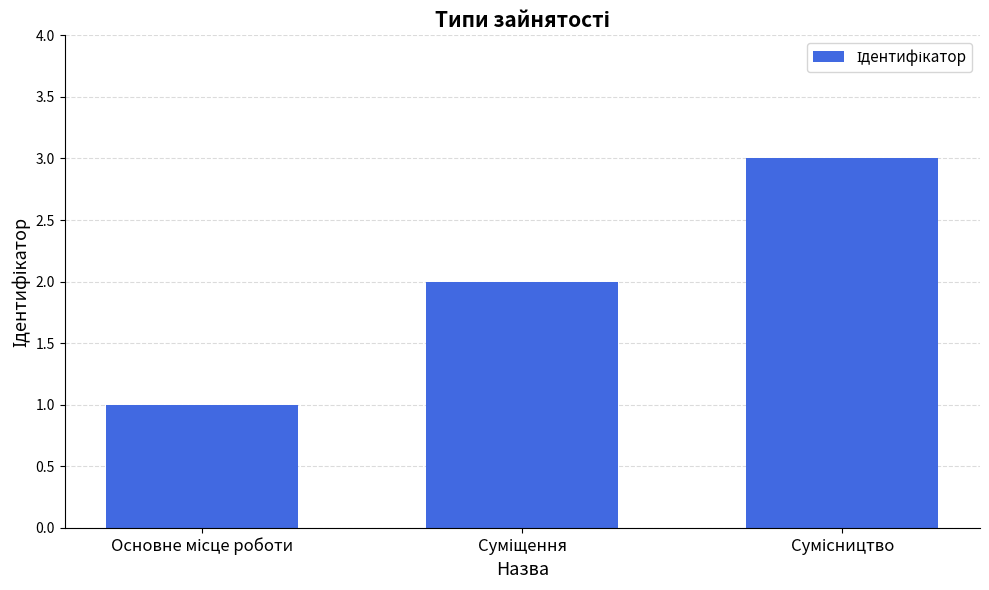

What is the greatest value displayed?

3